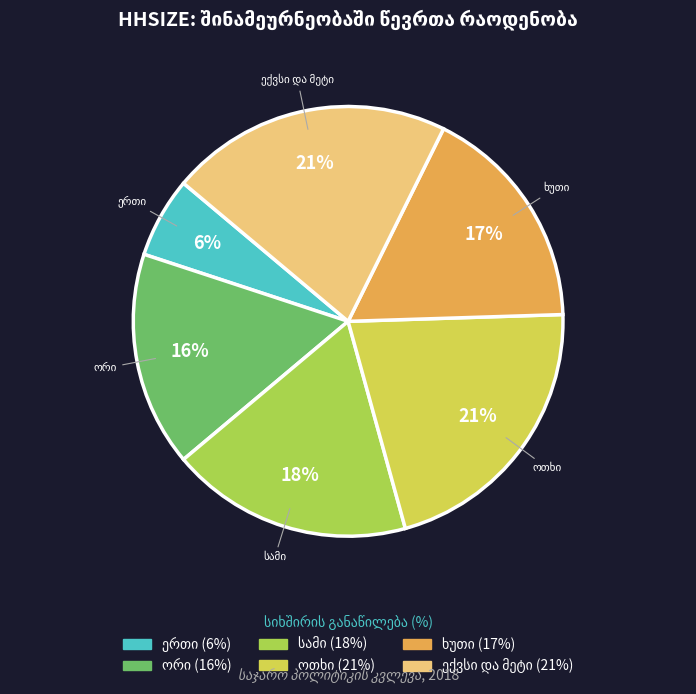

To the nearest percent, what is the average slice percentage?

17%